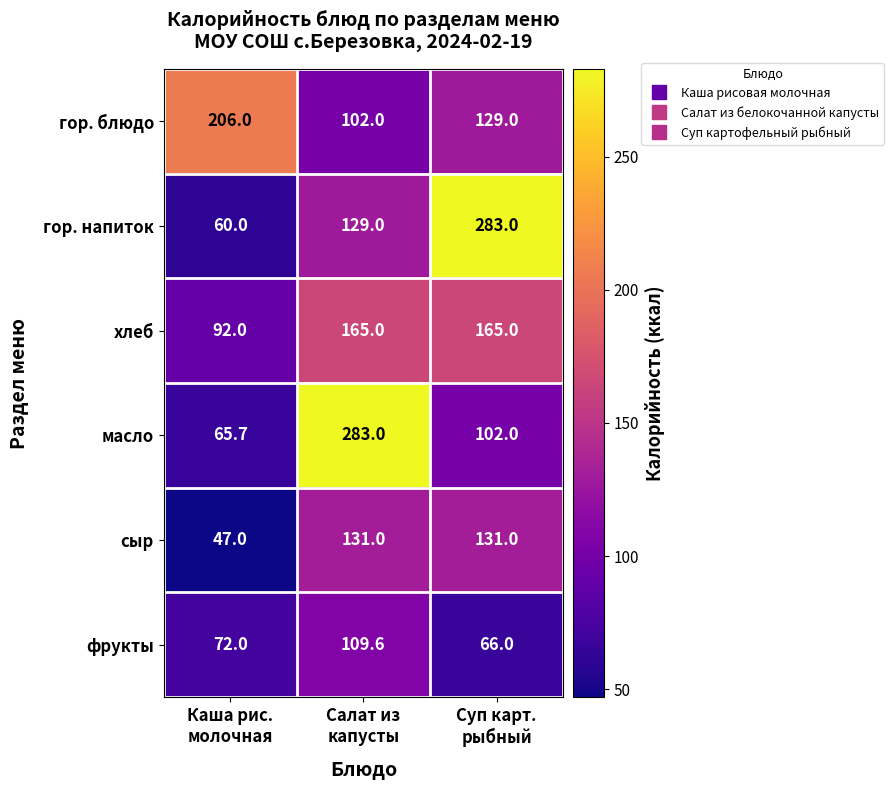

Which series has the widest spread of values?

гор. напиток